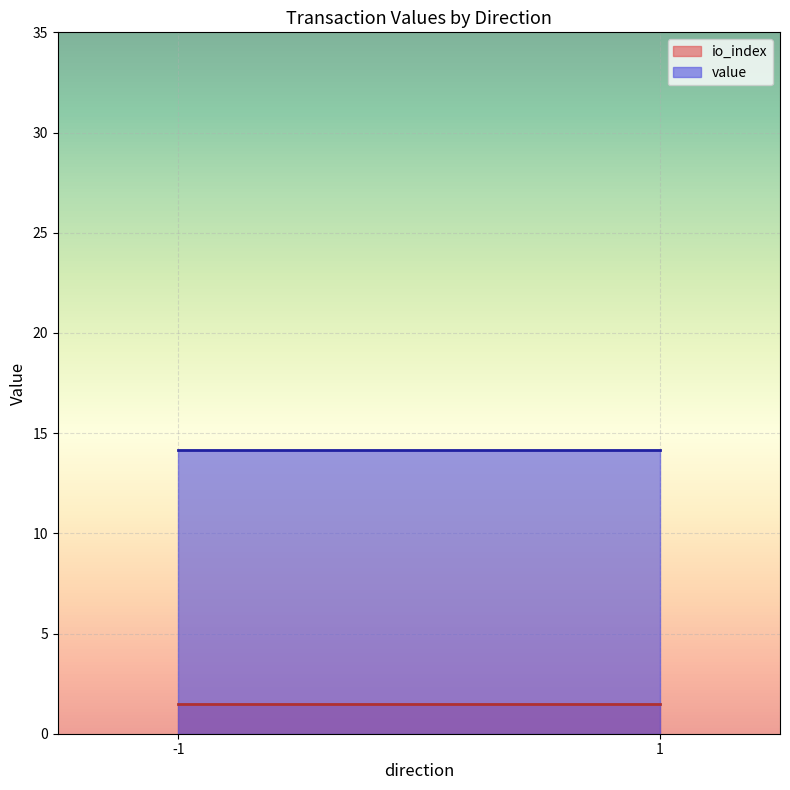

List the series in order of their peak value, lowest first.

io_index, value